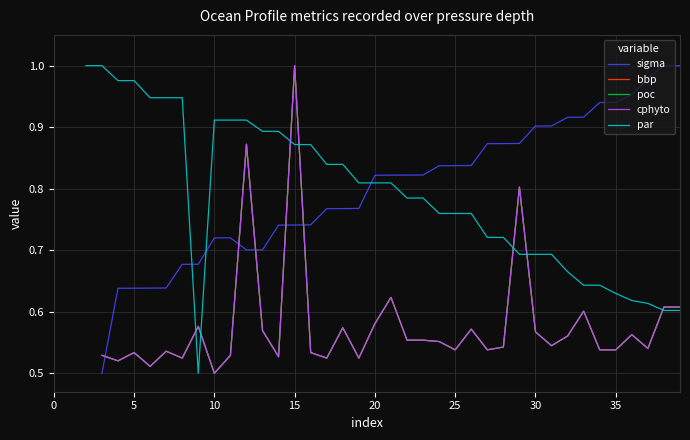

Is the value of bbp at 30 greater than the value of par at 25?

No